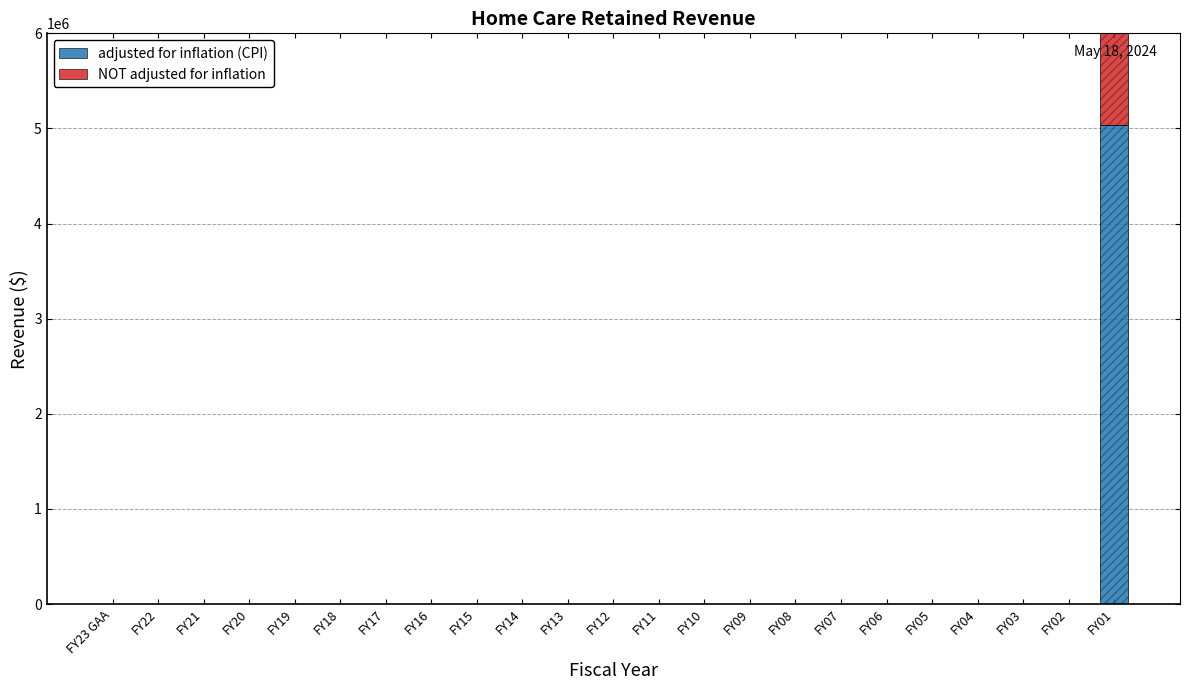

What is the label of the 14th bar from the left?

FY10